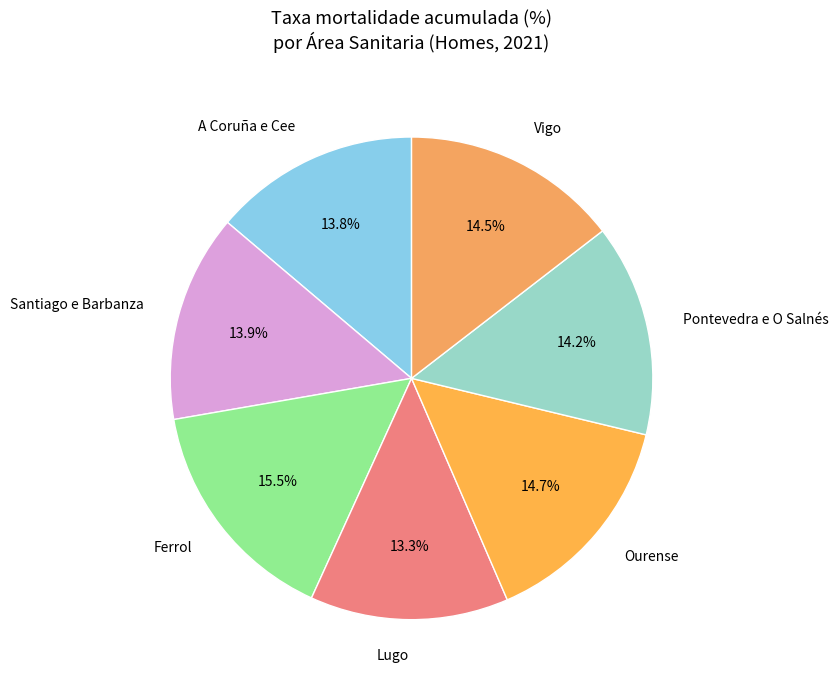

Is there any slice that represents more than half of the pie?

No